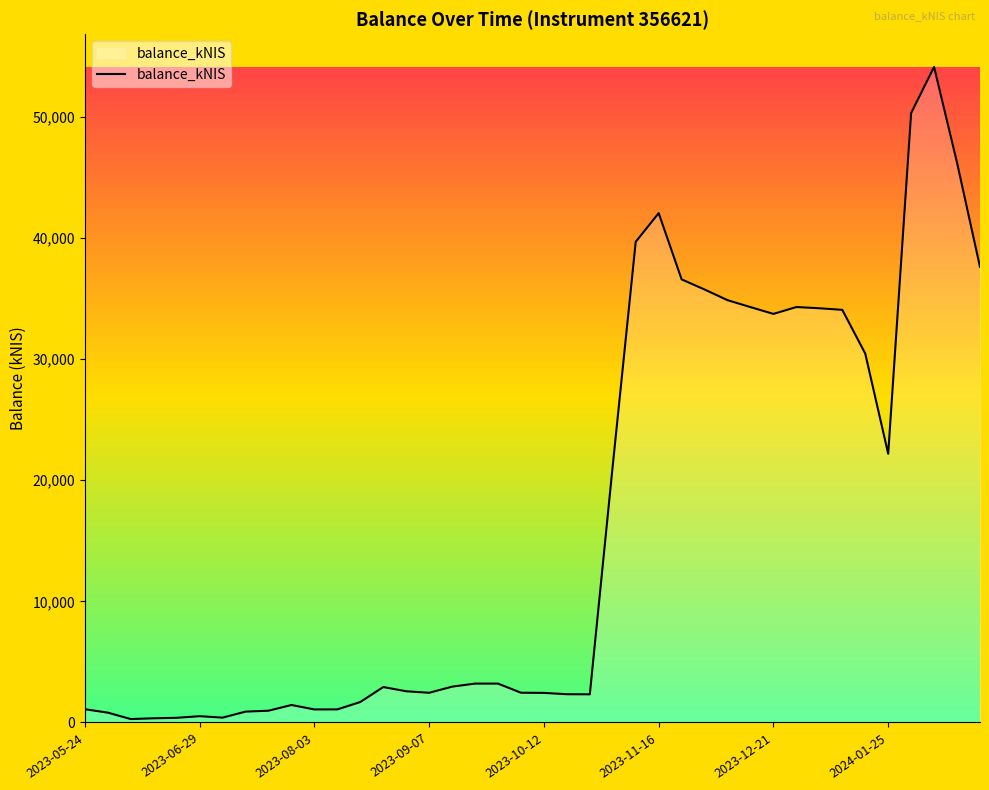

What is the maximum value shown in the chart?

54131.3